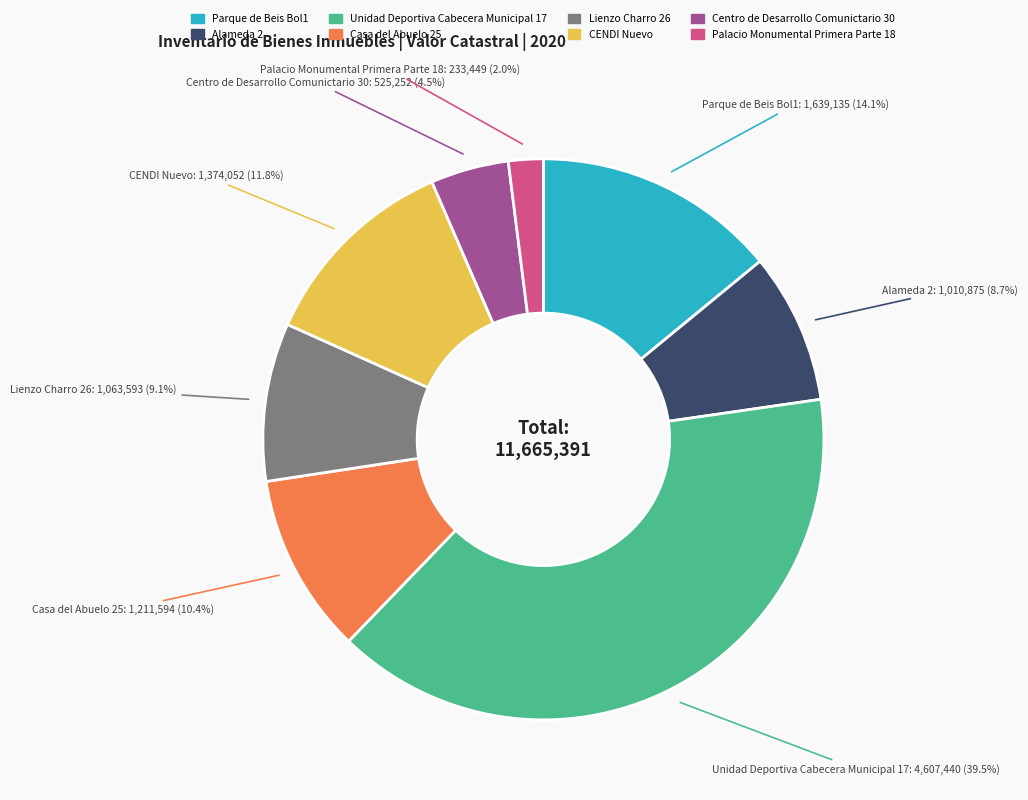

To the nearest percent, what portion does CENDI Nuevo represent?

12%